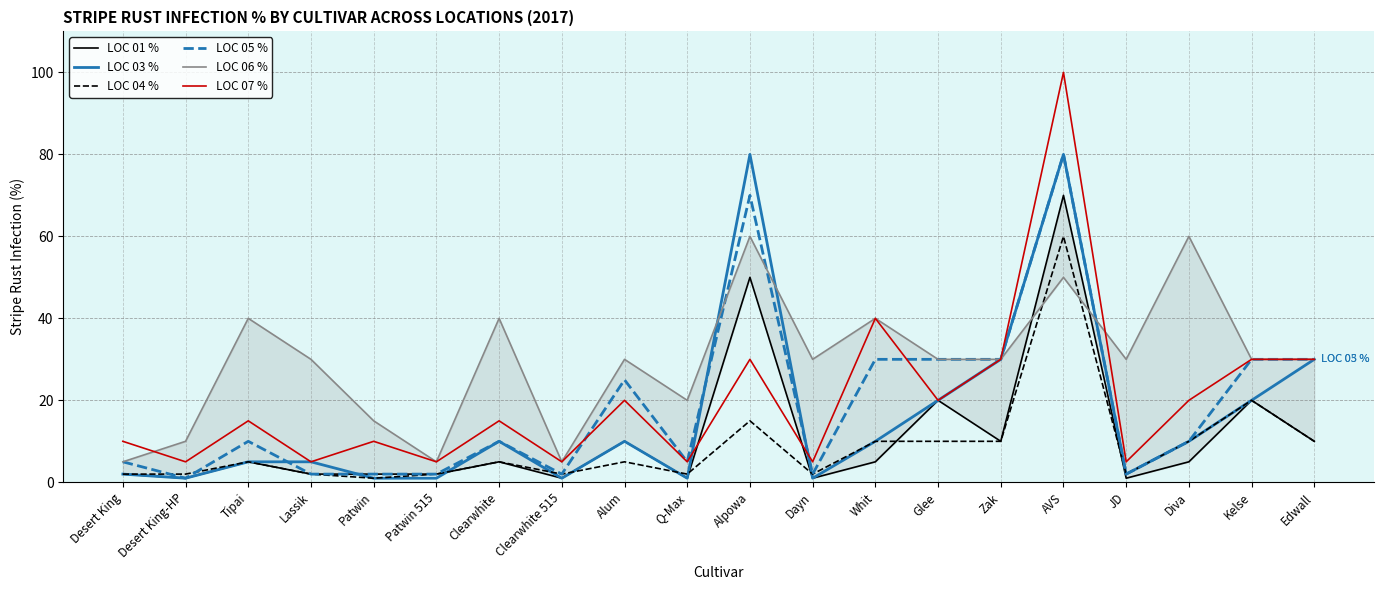

How many values in the LOC 03 % series exceed 10?

6